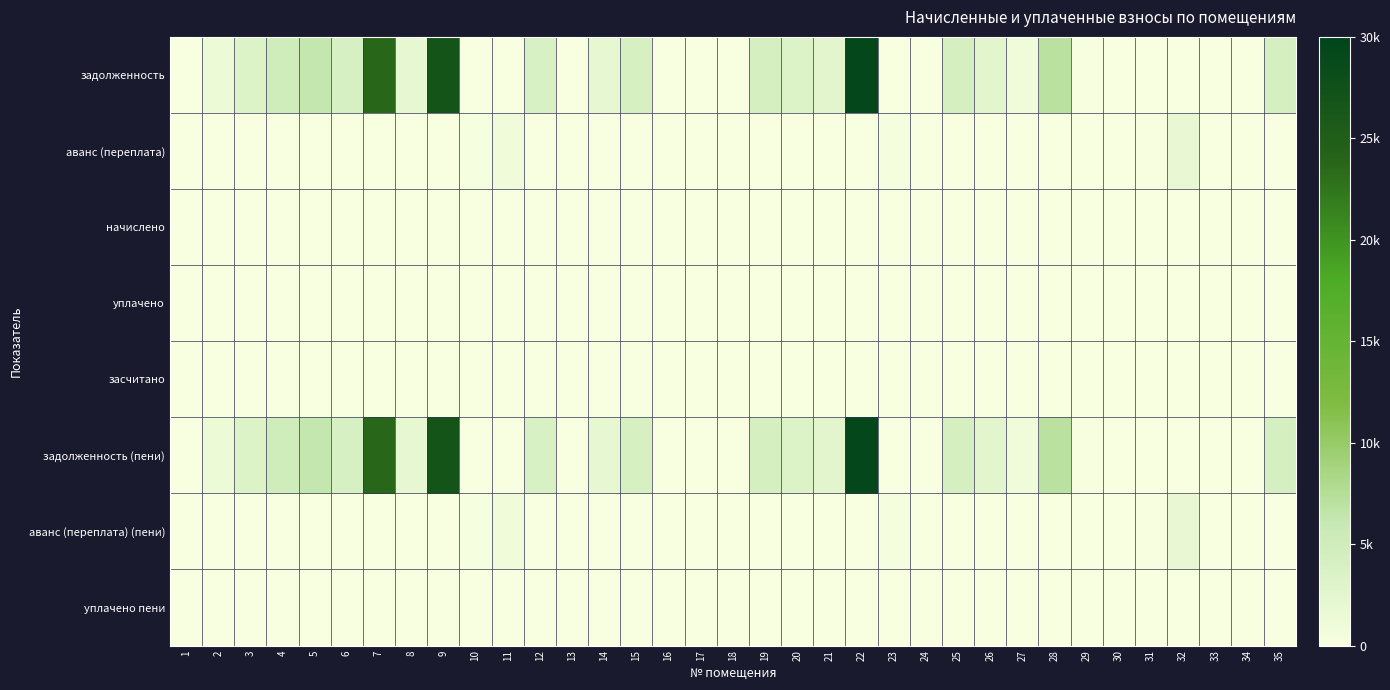

At 33, list the series in order from smallest to largest.

задолженность, аванс (переплата), начислено, уплачено, засчитано, задолженность (пени), аванс (переплата) (пени), уплачено пени